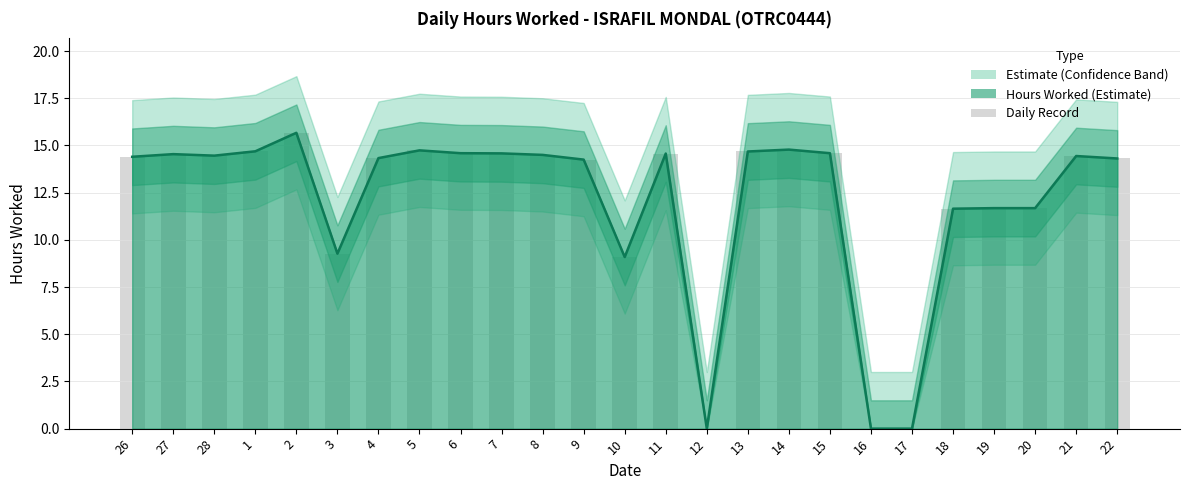

What is the ratio of the value at 5 to the value at 26?

1.0